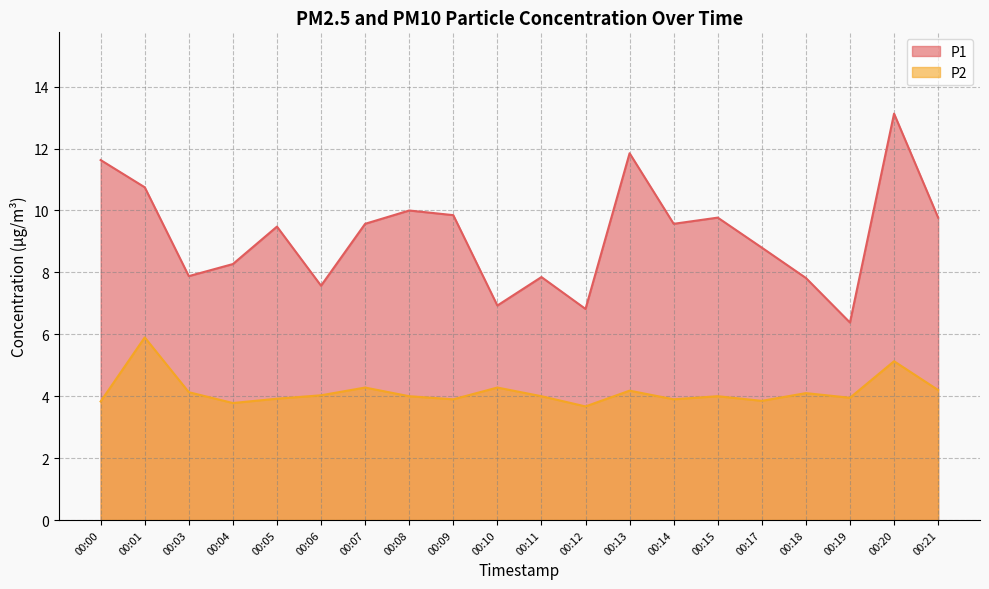

Which series has the largest range (max minus min)?

P1